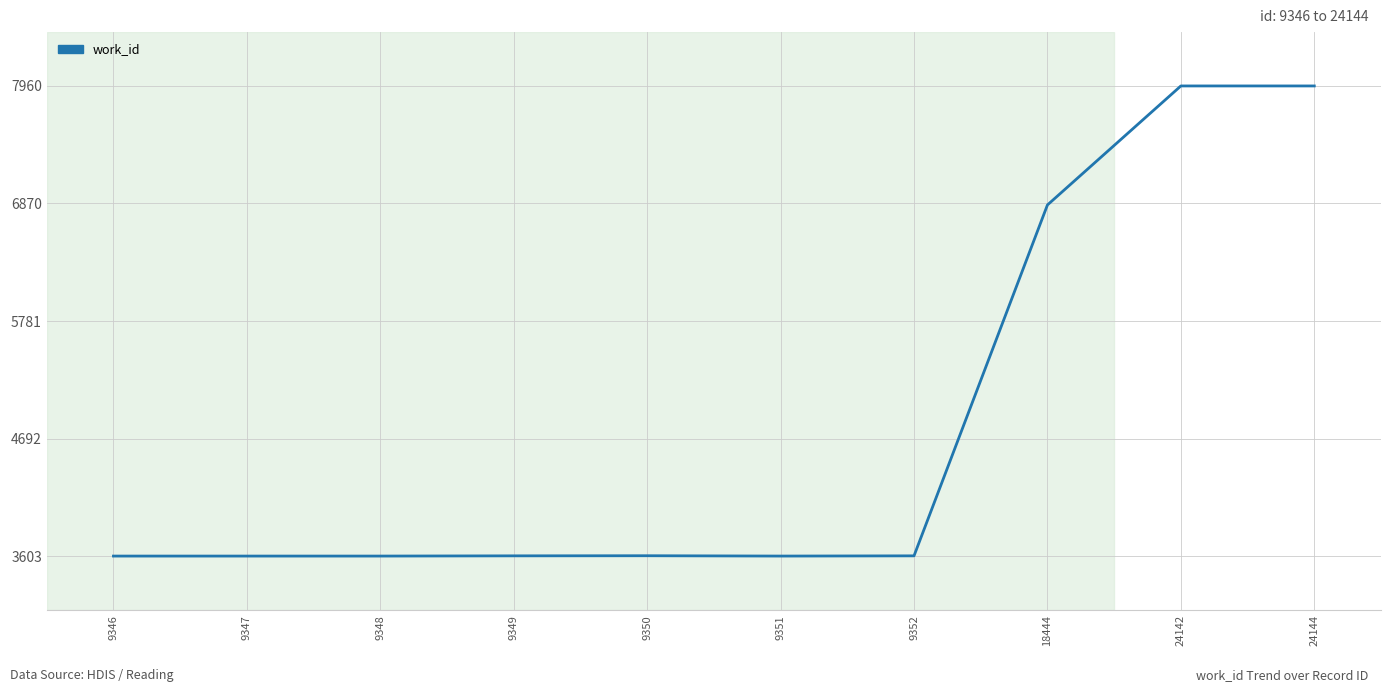

What is the difference between the maximum and minimum values?

4357